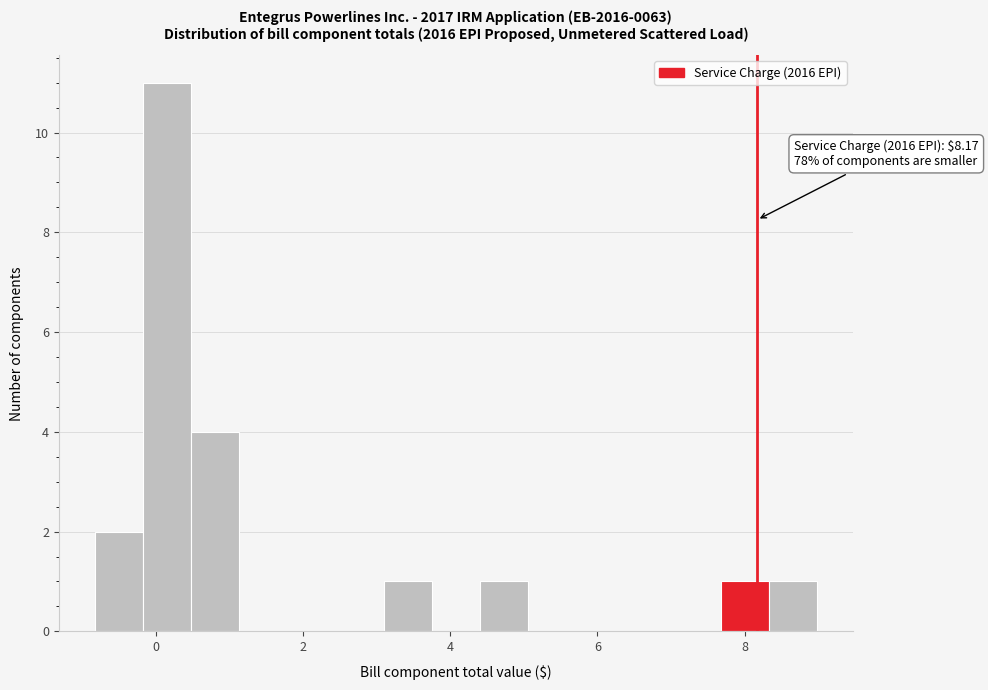

Read against the x-axis, roughly where is the centre of the tallest bar?

0.2